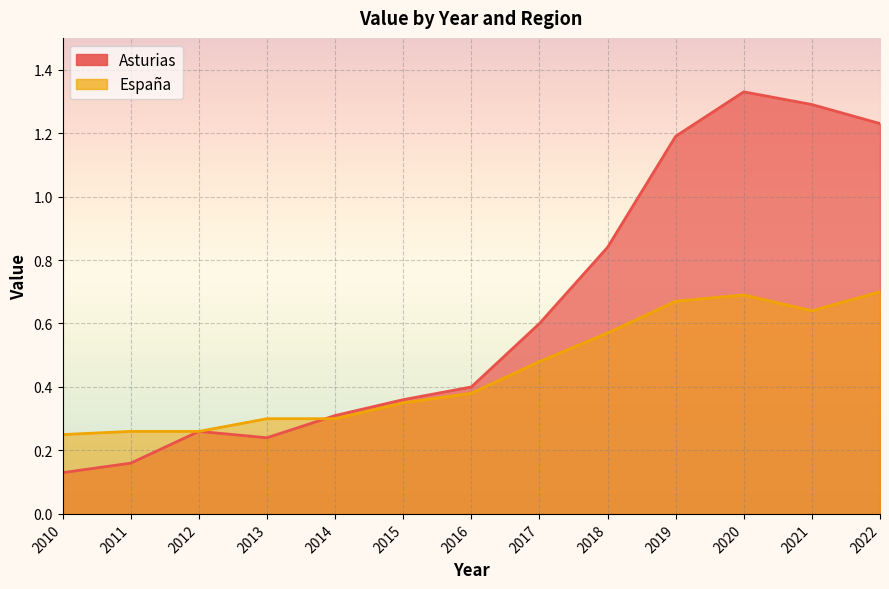

How many times do España and Asturias cross each other?

1